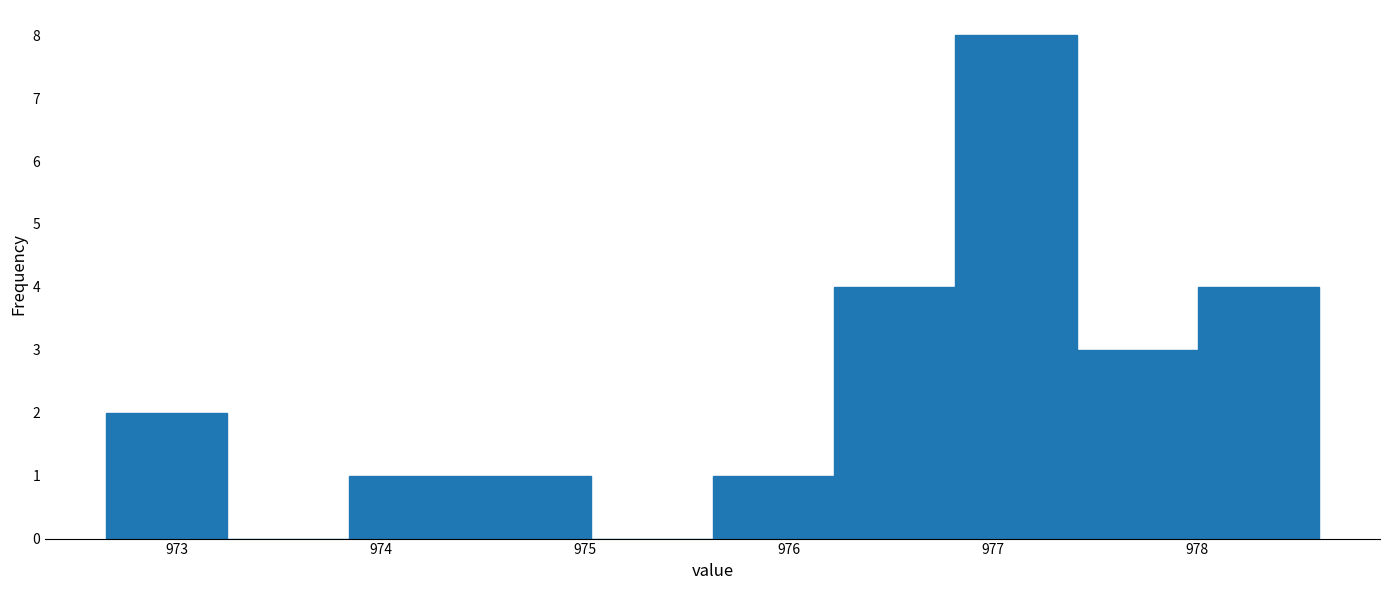

Over which range of the x-axis is the bar tallest?

976.8 to 977.4